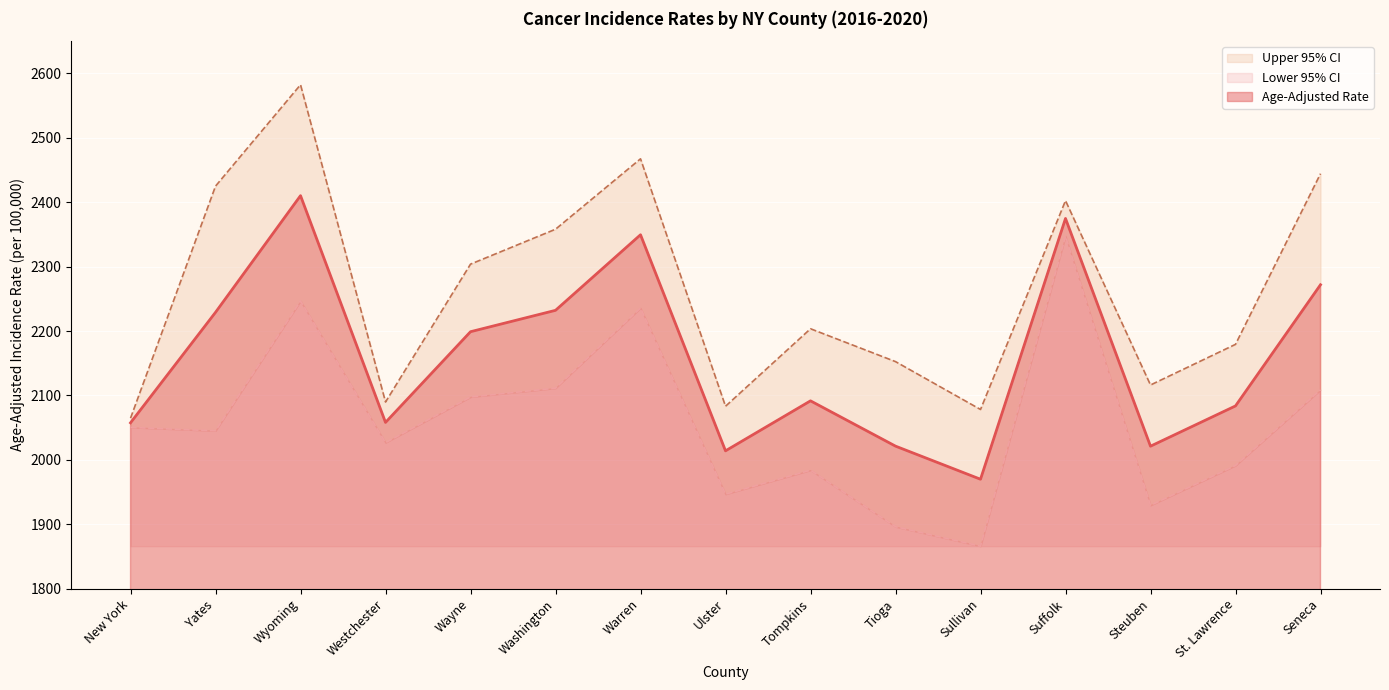

At Tompkins, list the series in order from smallest to largest.

Lower 95% CI, Age-Adjusted Rate, Upper 95% CI